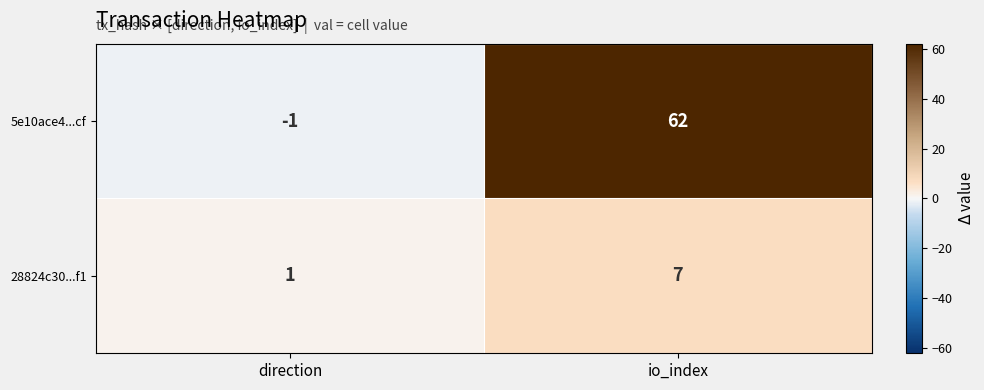

Reading left to right, what are all the values shown in this chart?

5e10ace4...cf: -1	62
28824c30...f1: 1	7